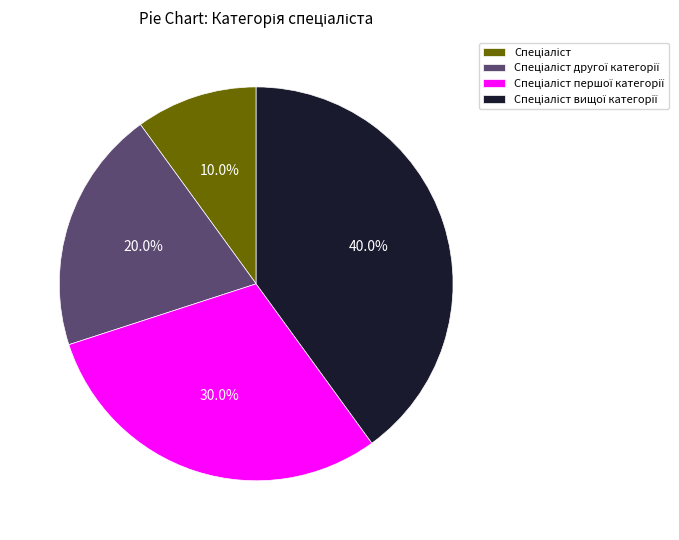

To the nearest percent, what is the average slice percentage?

25%